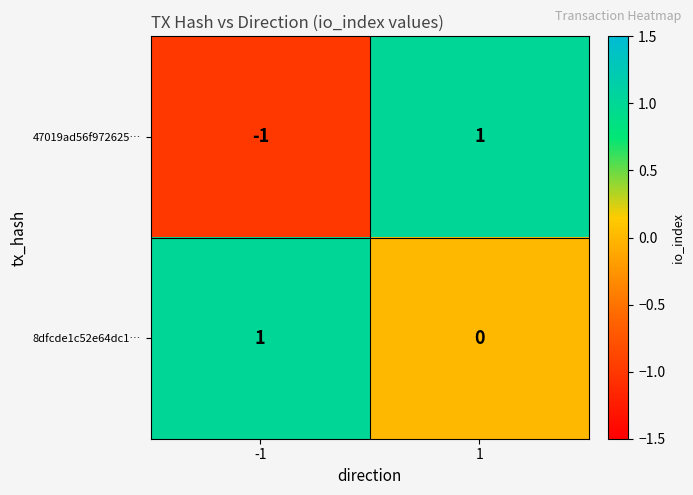

List the series in order of their overall mean, highest first.

8dfcde1c52e64dc1…, 47019ad56f972625…